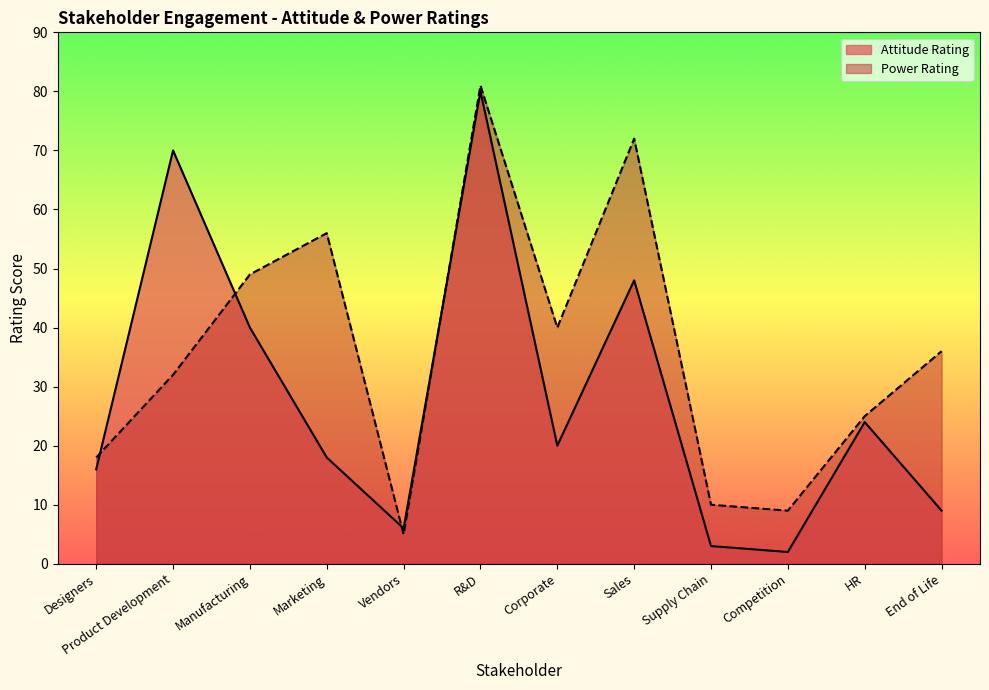

Does the chart have visible grid lines?

No